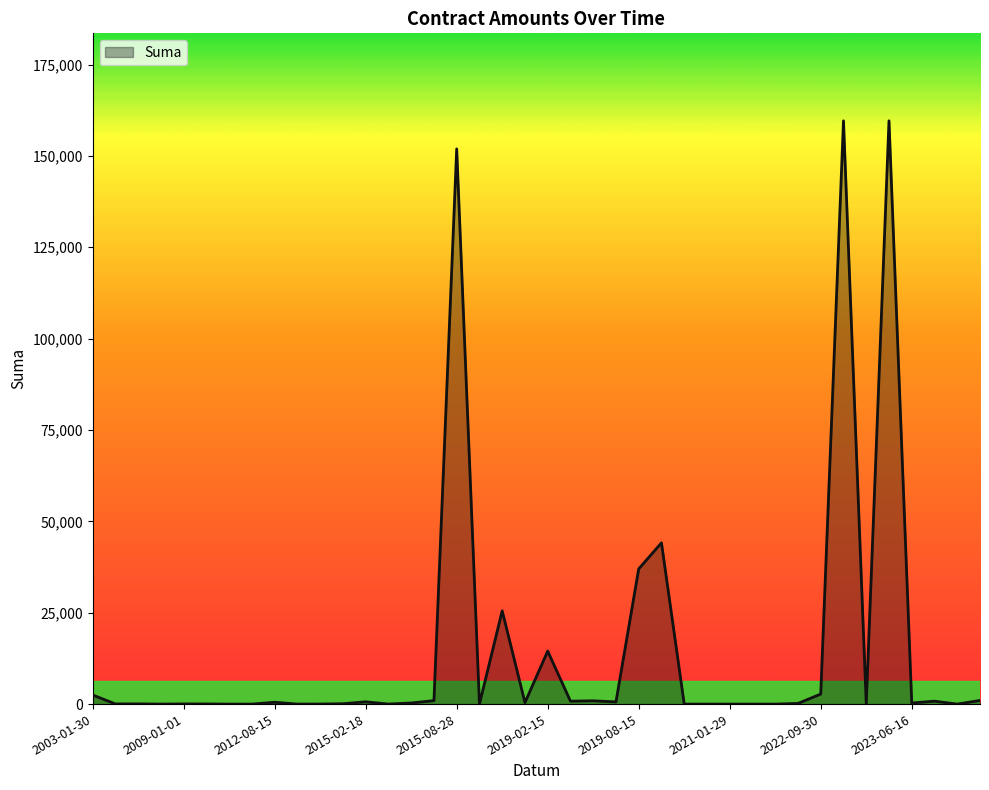

How many lines are shown in the chart?

1